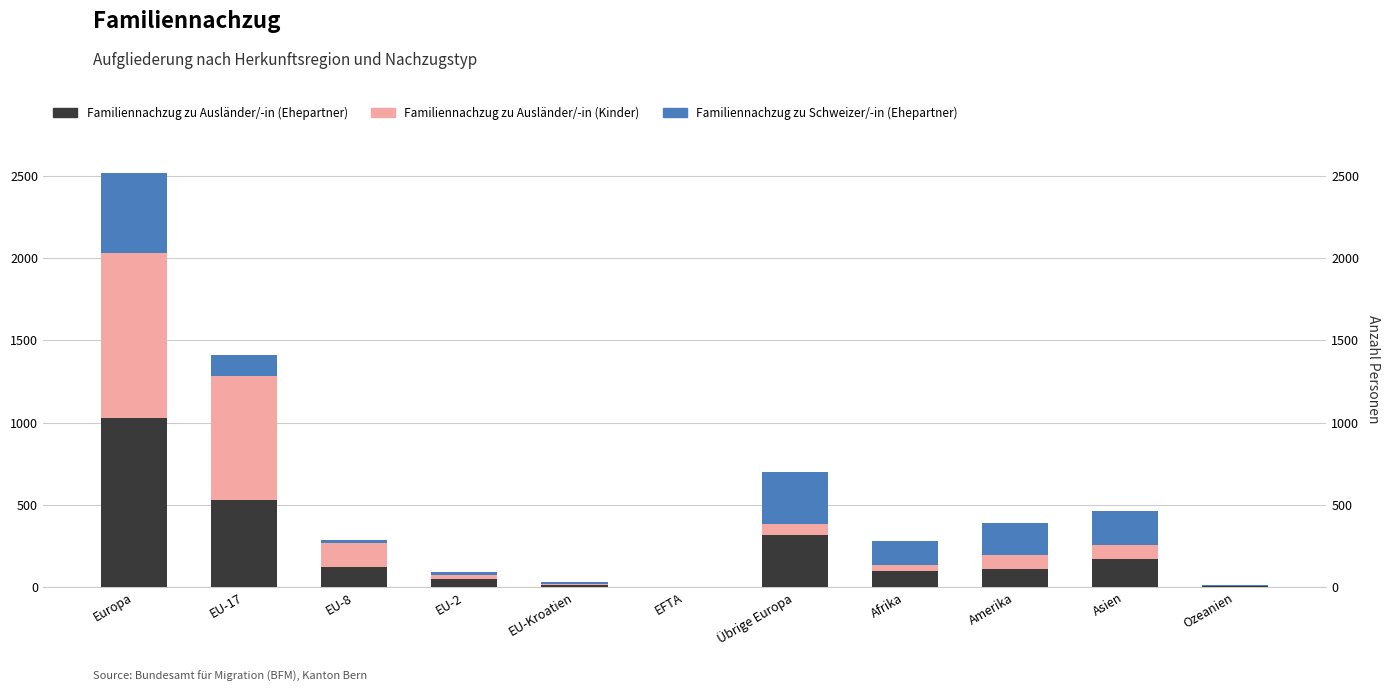

Rank the categories by Familiennachzug zu Ausländer/-in (Ehepartner) value from highest to lowest.

Europa, EU-17, Übrige Europa, Asien, EU-8, Amerika, Afrika, EU-2, EU-Kroatien, Ozeanien, EFTA